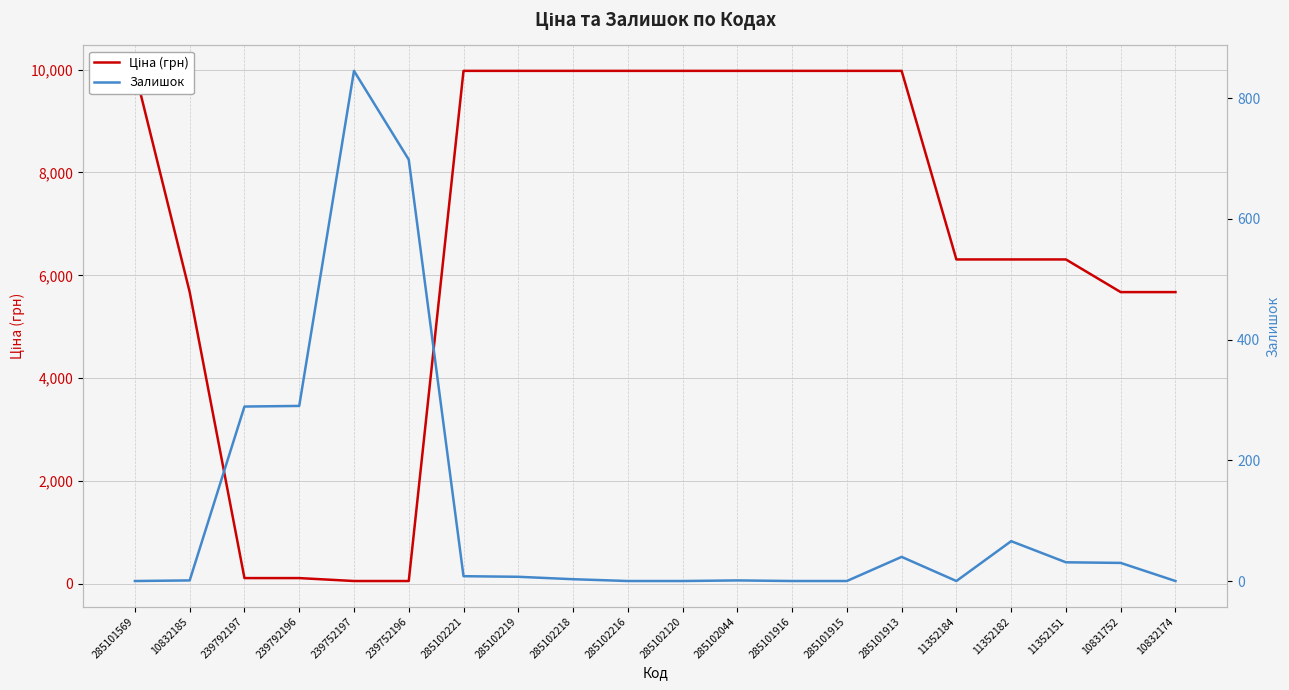

What position from the right is 285101913?

6